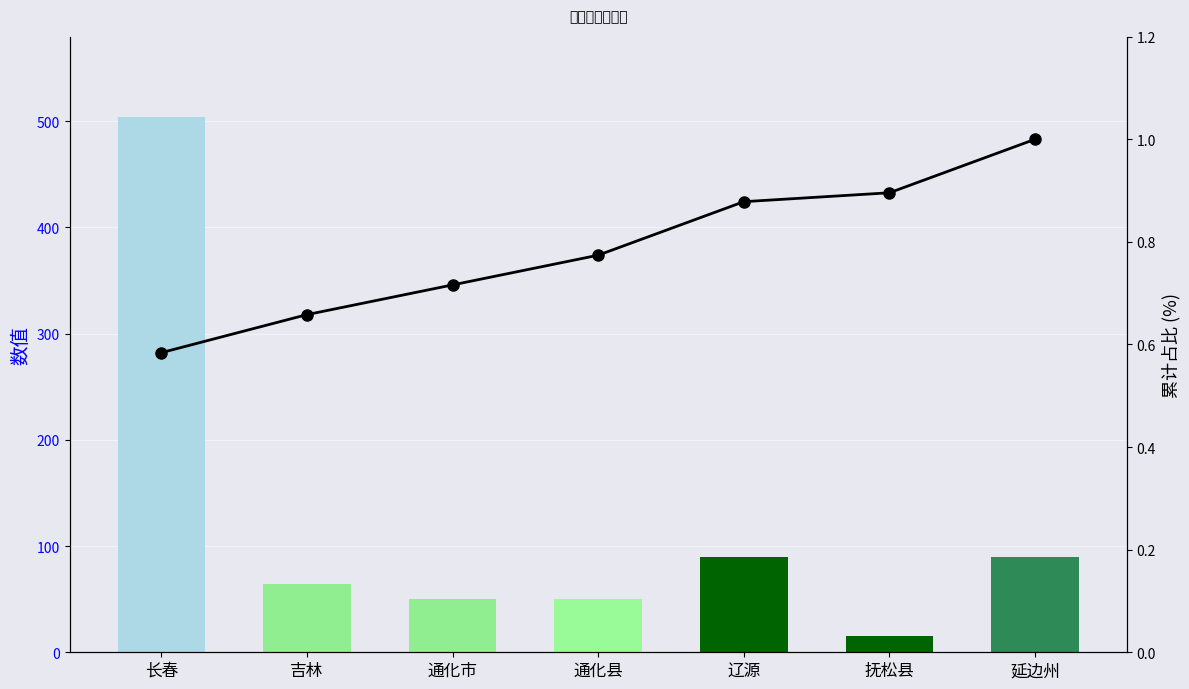

How many categories are shown in the chart?

7